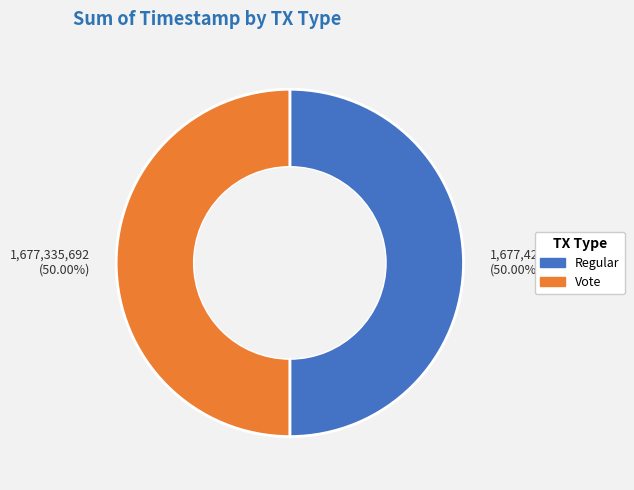

The Vote slice represents 62% of the pie. True or false?

False